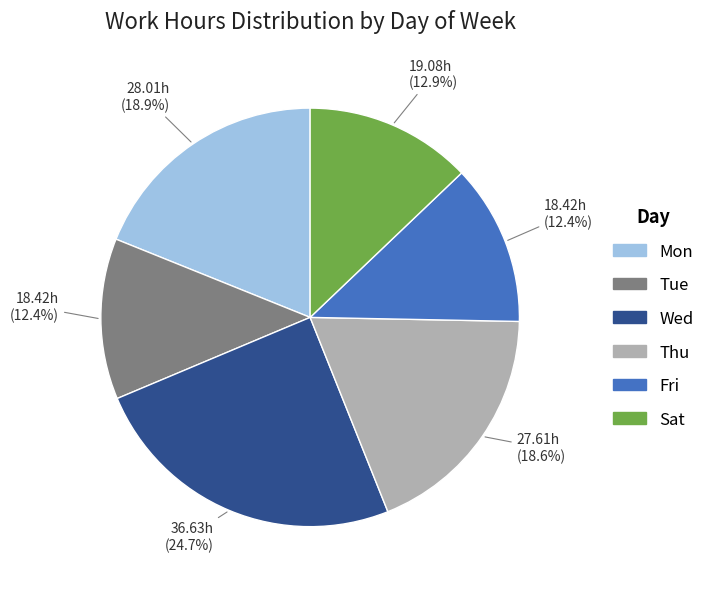

Which category has the biggest portion of the pie?

Wed